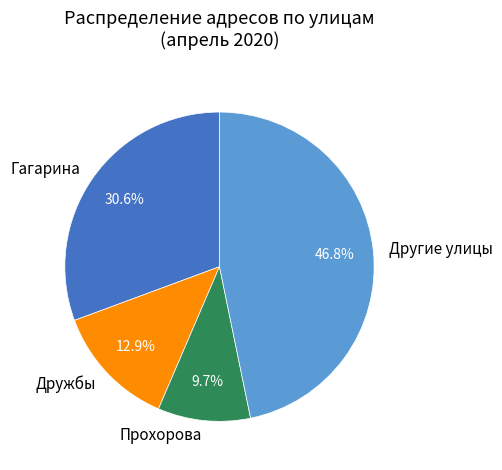

Does Прохорова represent more than half of the total?

No